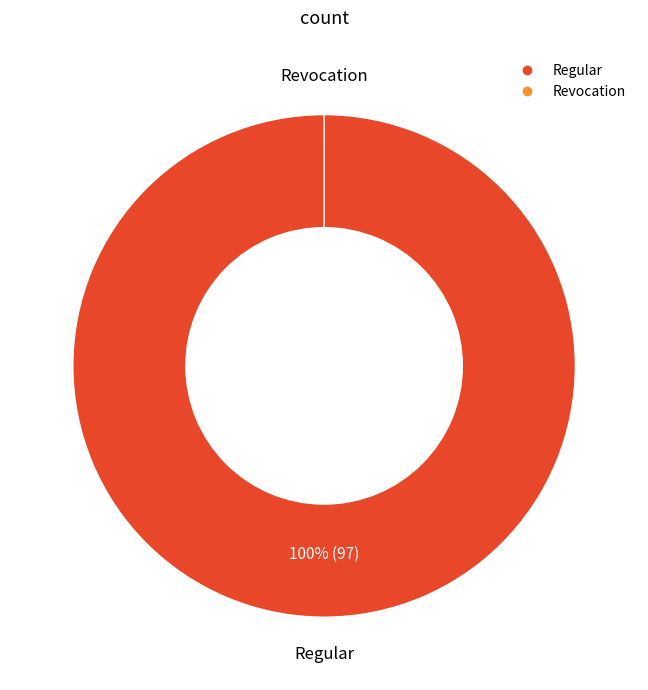

To the nearest percent, what is the average slice percentage?

50%